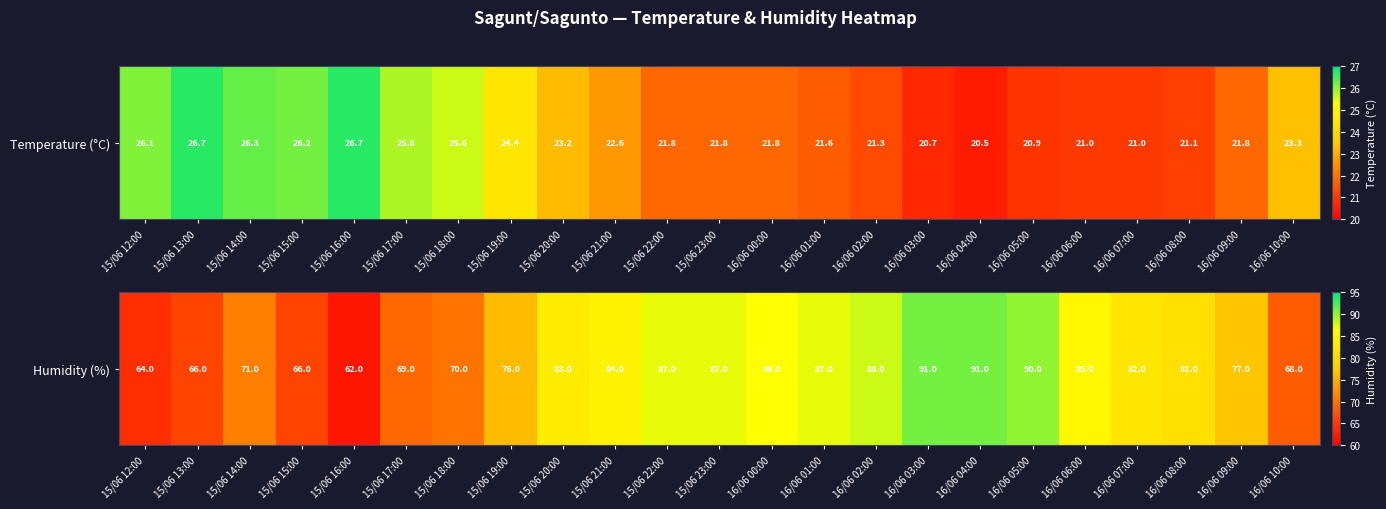

Rank the categories by value from highest to lowest.

16/06 03:00, 16/06 04:00, 16/06 05:00, 16/06 02:00, 15/06 22:00, 15/06 23:00, 16/06 01:00, 16/06 00:00, 16/06 06:00, 15/06 21:00, 15/06 20:00, 16/06 07:00, 16/06 08:00, 16/06 09:00, 15/06 19:00, 15/06 14:00, 15/06 18:00, 15/06 17:00, 16/06 10:00, 15/06 13:00, 15/06 15:00, 15/06 12:00, 15/06 16:00